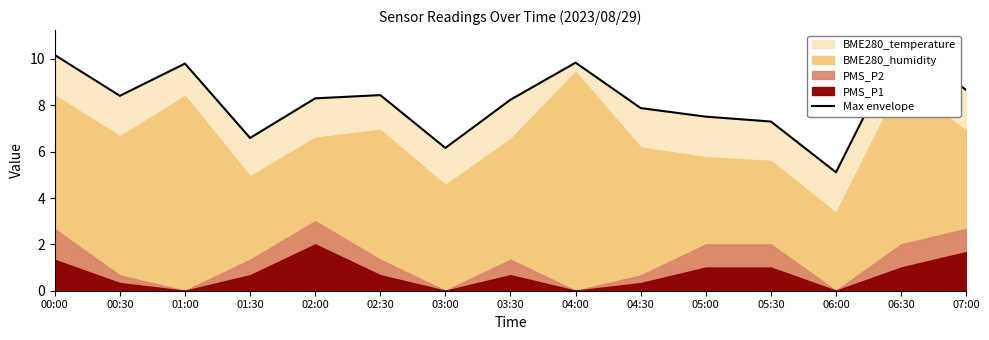

Rank the categories by value from lowest to highest.

06:00, 03:00, 01:30, 05:30, 05:00, 04:30, 03:30, 02:00, 00:30, 02:30, 07:00, 01:00, 04:00, 00:00, 06:30